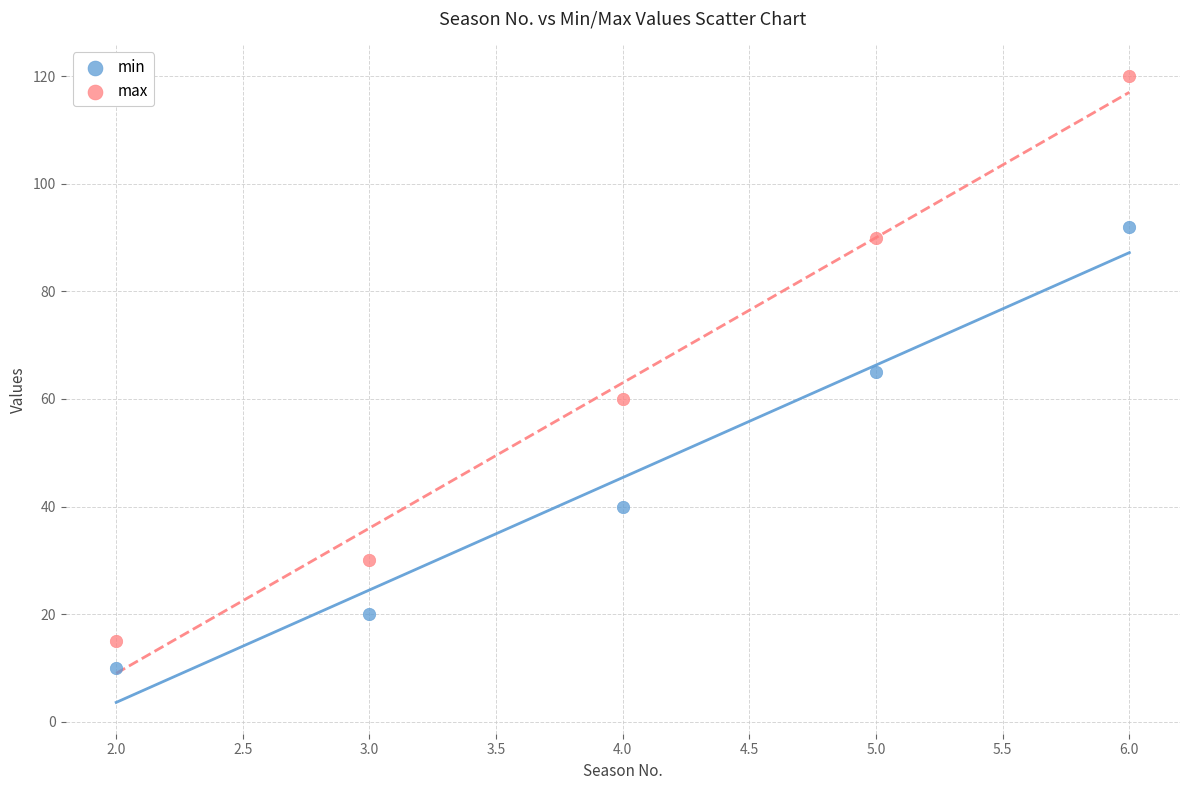

What are all the series names shown in the legend?

min, max